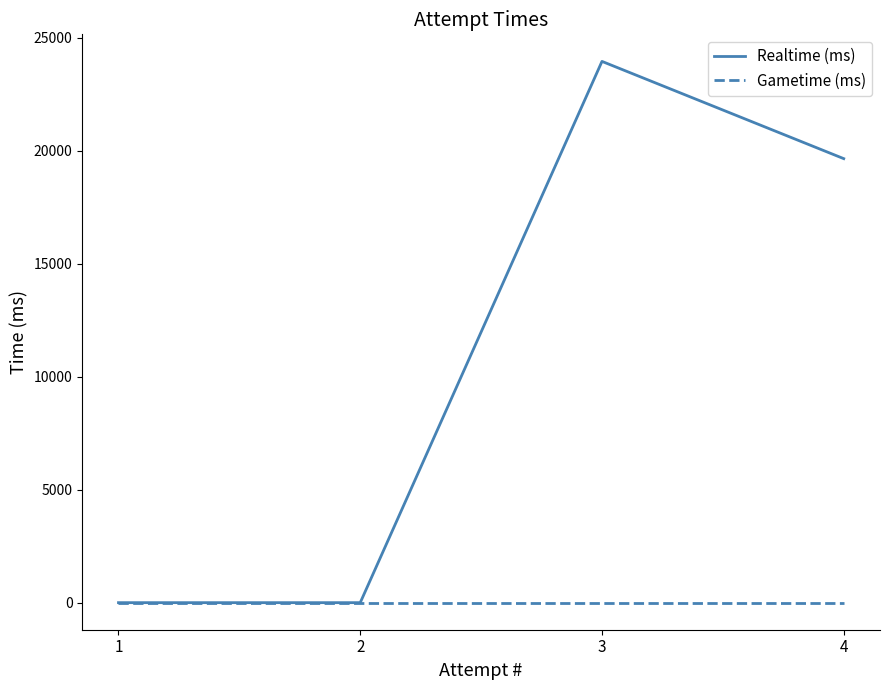

Where is the first local maximum for Realtime (ms)?

3